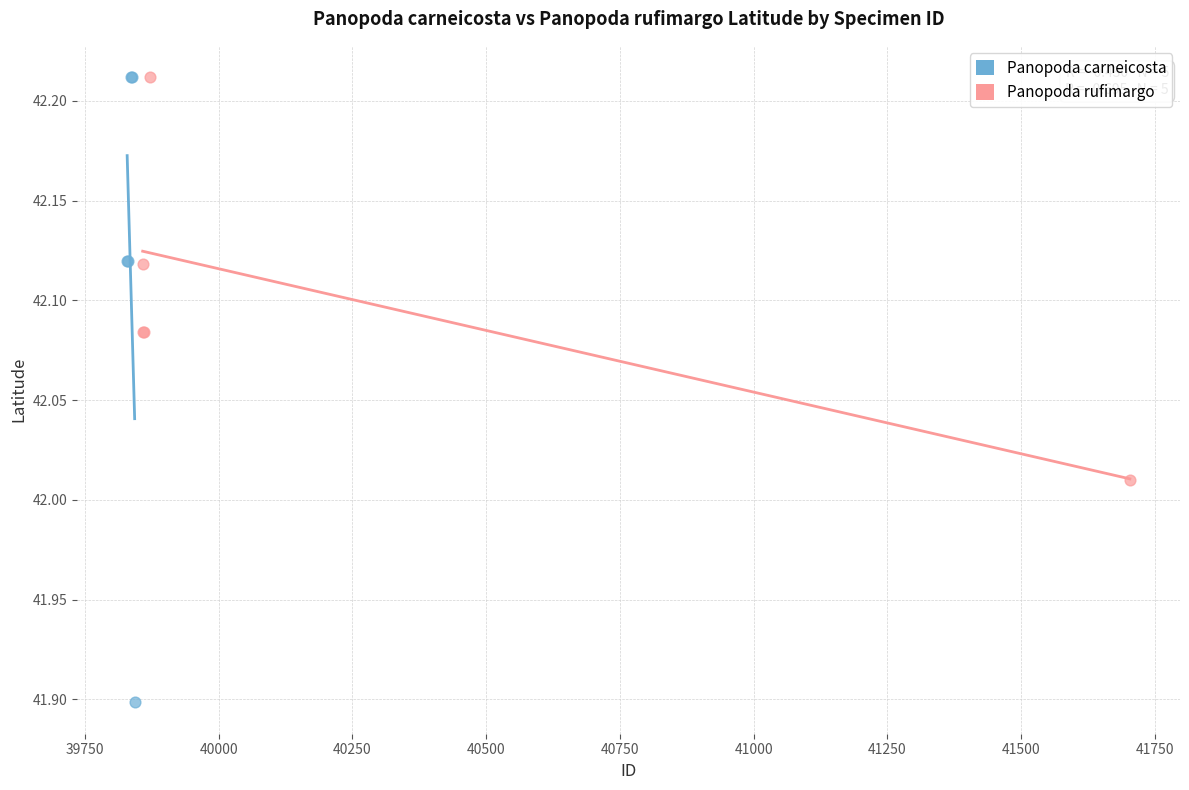

Which series has the widest spread of Y values?

Panopoda carneicosta